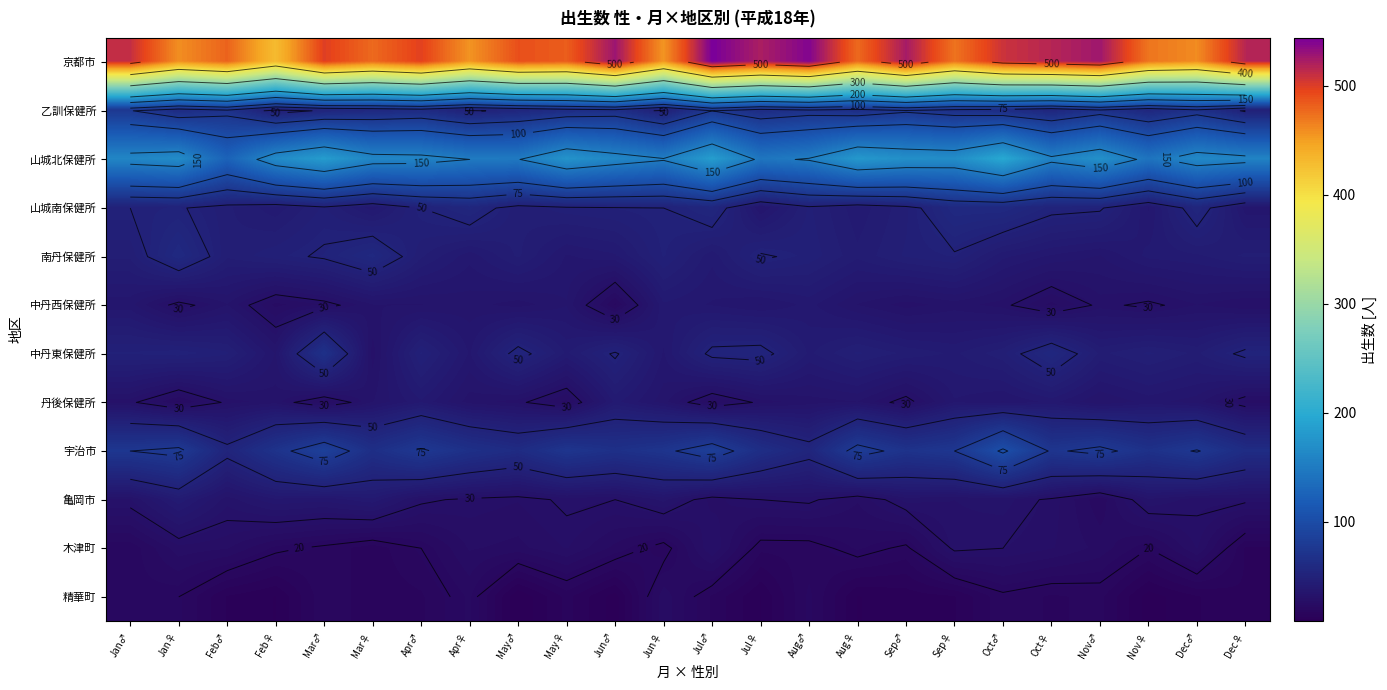

Which series has the largest total across all categories?

京都市